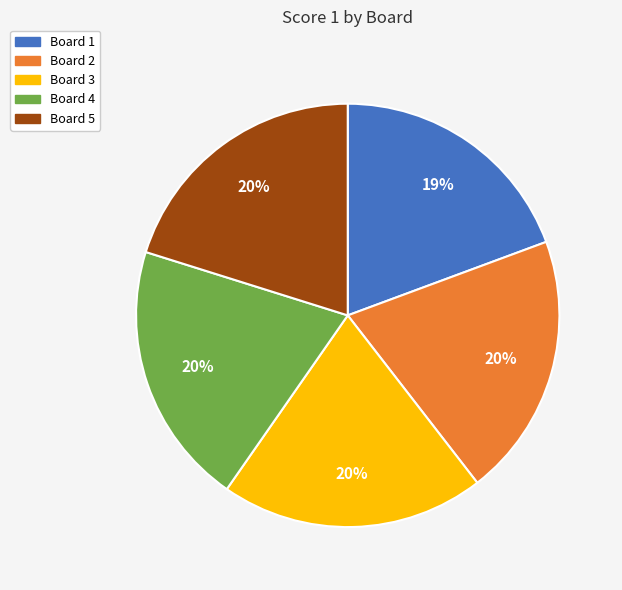

Which slice is the smallest?

Board 1